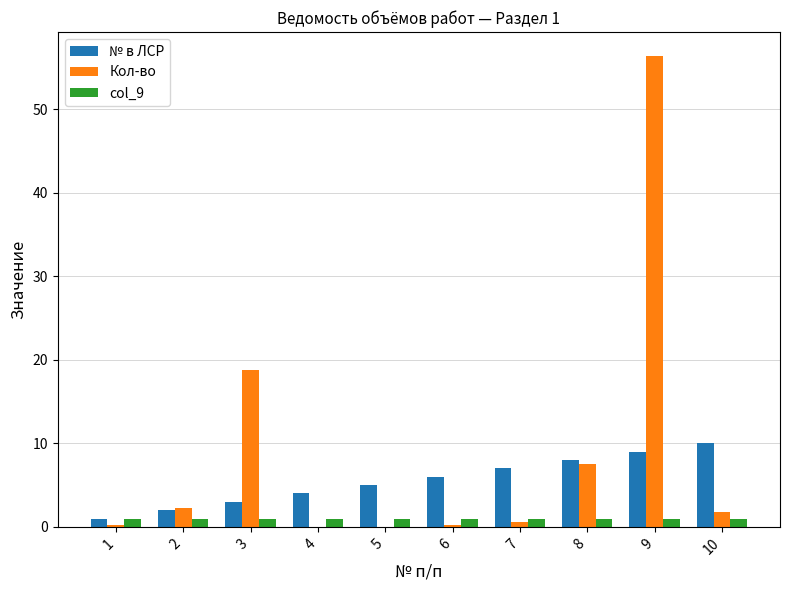

Which category has the highest value across all series?

9